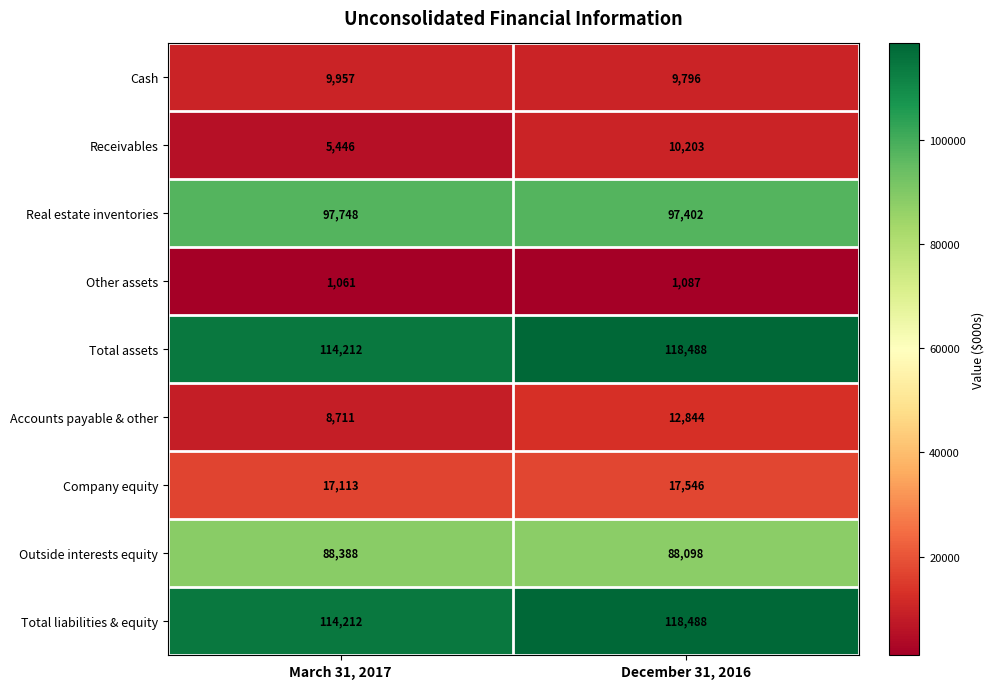

What is the sum of the Company equity values at March 31, 2017 and December 31, 2016?

34659